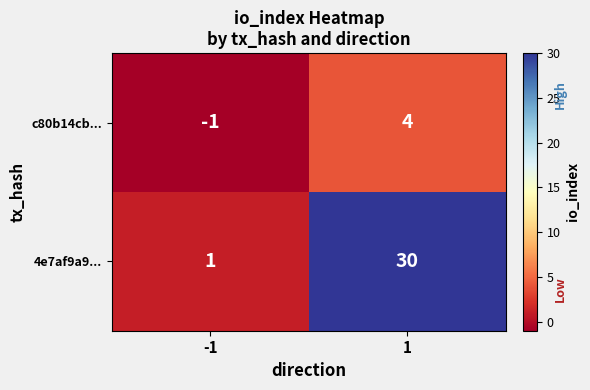

Which label corresponds to the largest value in the chart?

1